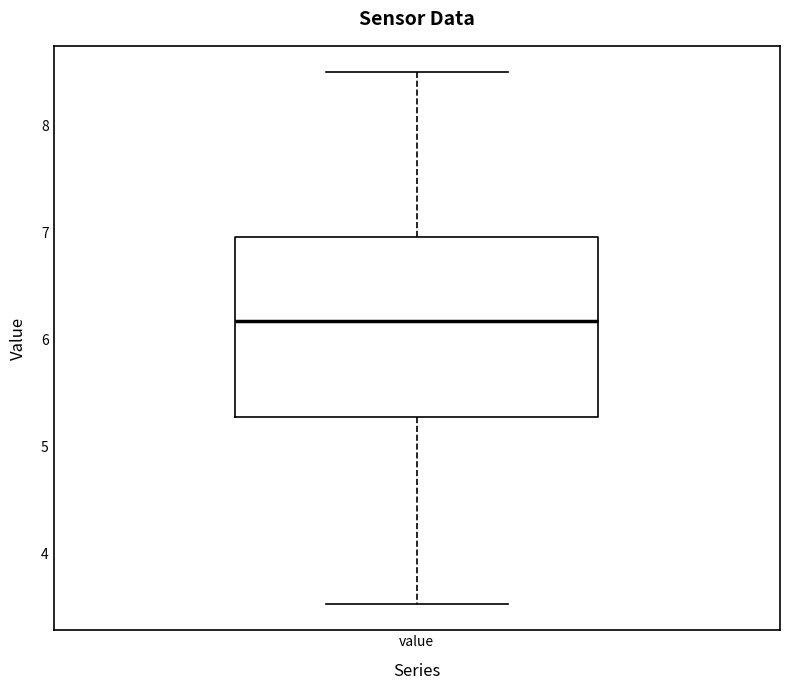

Transcribe this box plot: give where the median line is, the range the box spans, and where the two whiskers end, as read against the y-axis. The values are not printed on the chart, so give them approximately, as read against the axis.

median 6.2, box 5.3 to 7.0, whiskers 3.5 to 8.5